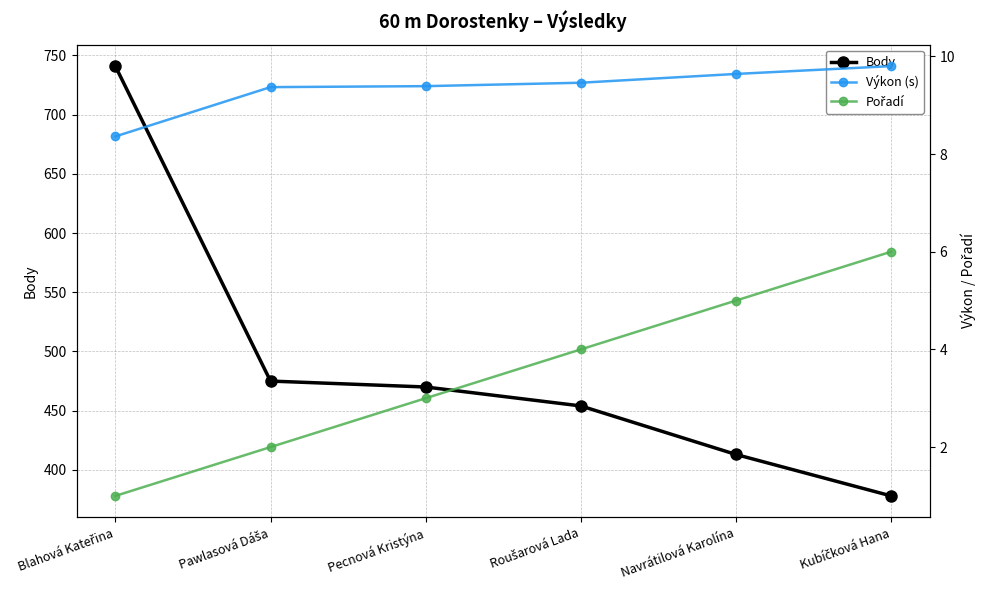

What is the approximate value of Body at Pawlasová Dáša?

475.0